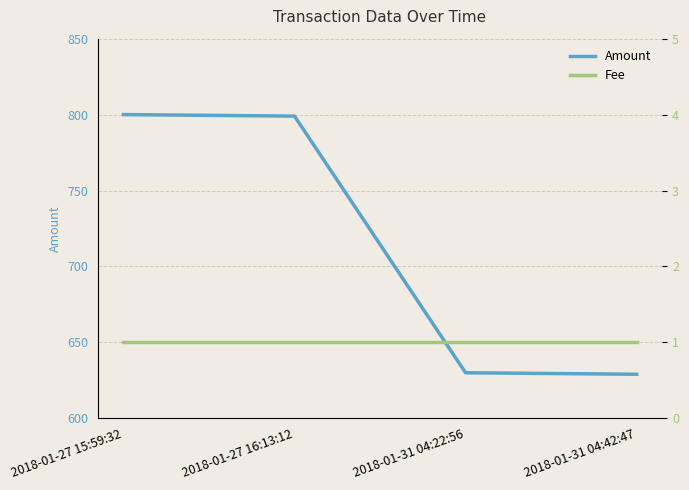

True or false: Fee and Amount intersect in this chart.

False